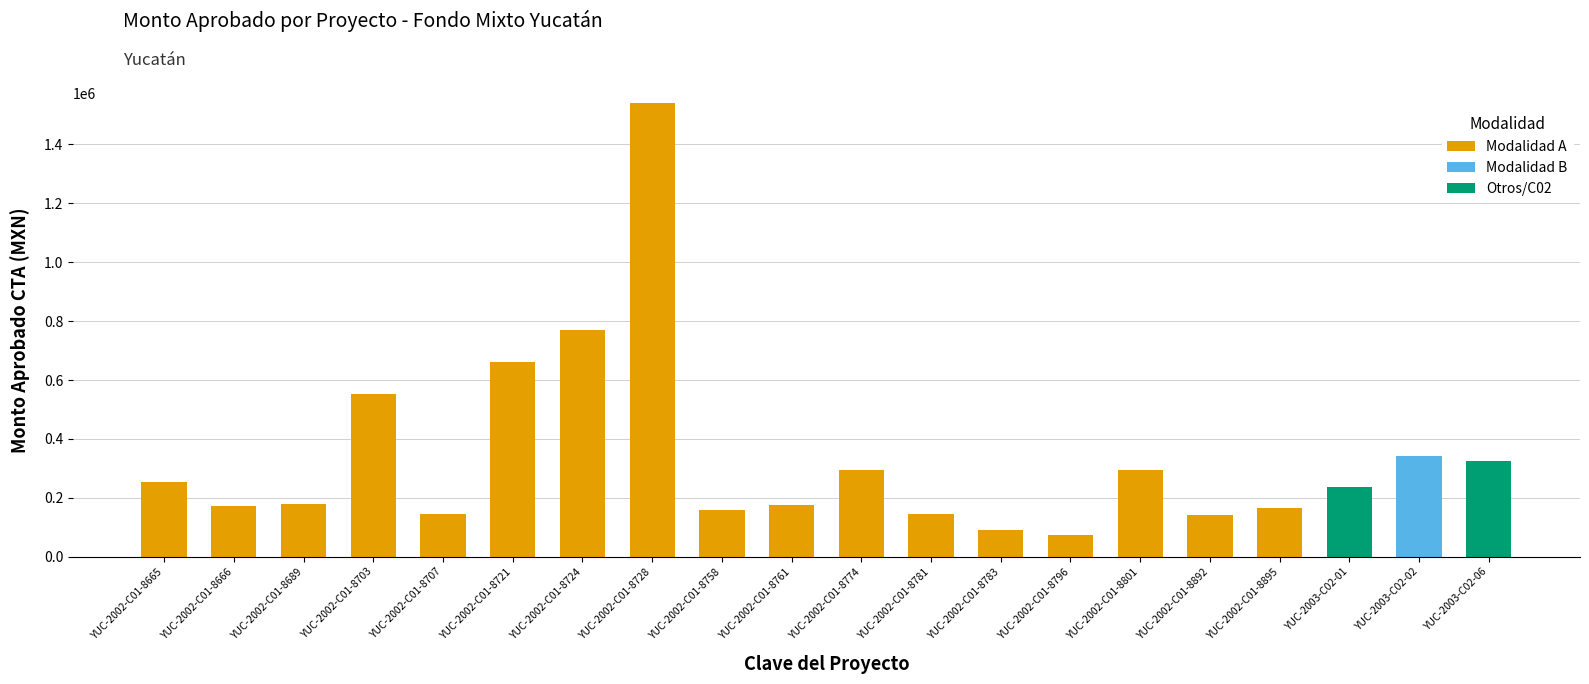

What is the sum of the Modalidad A values at YUC-2002-C01-8892 and YUC-2002-C01-8895?

307224.0